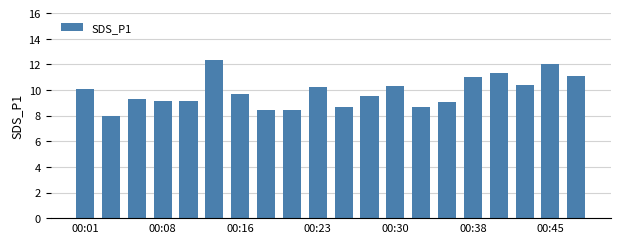

What is the minimum value shown in the chart?

8.0